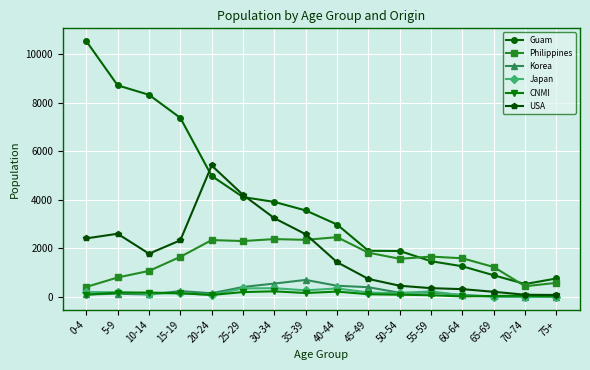

Which series has the largest total across all categories?

Guam